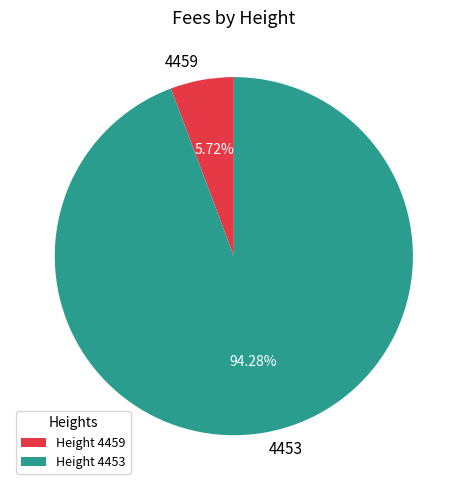

Is there any slice that represents more than half of the pie?

Yes